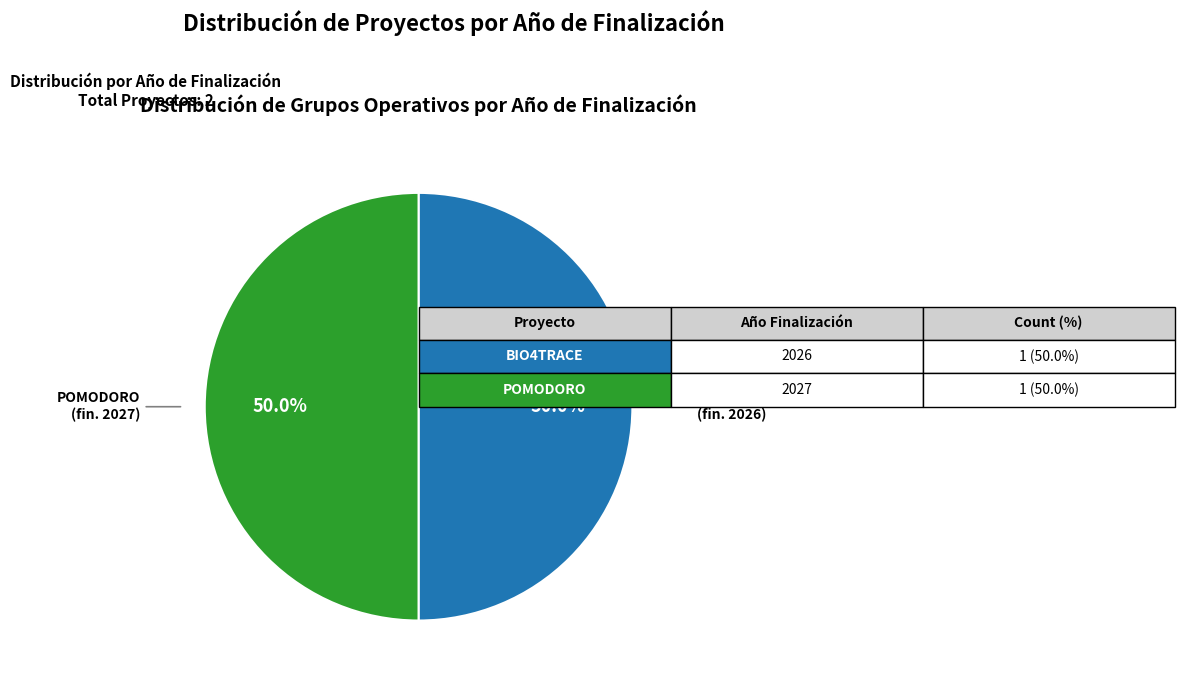

Count the number of slices in the pie.

2